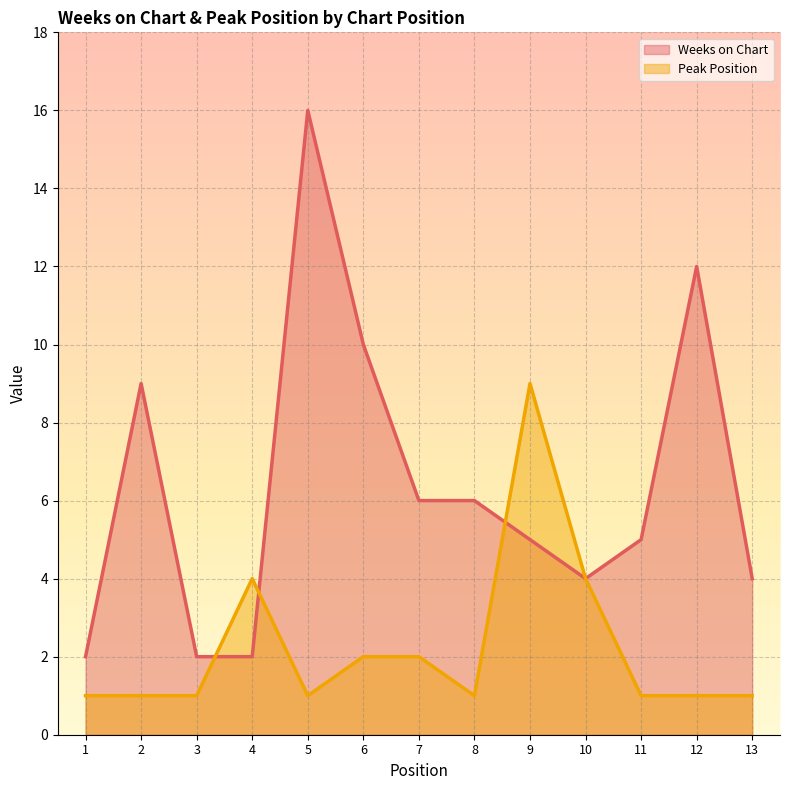

The value of Peak Position at 13 is 2. True or false?

False